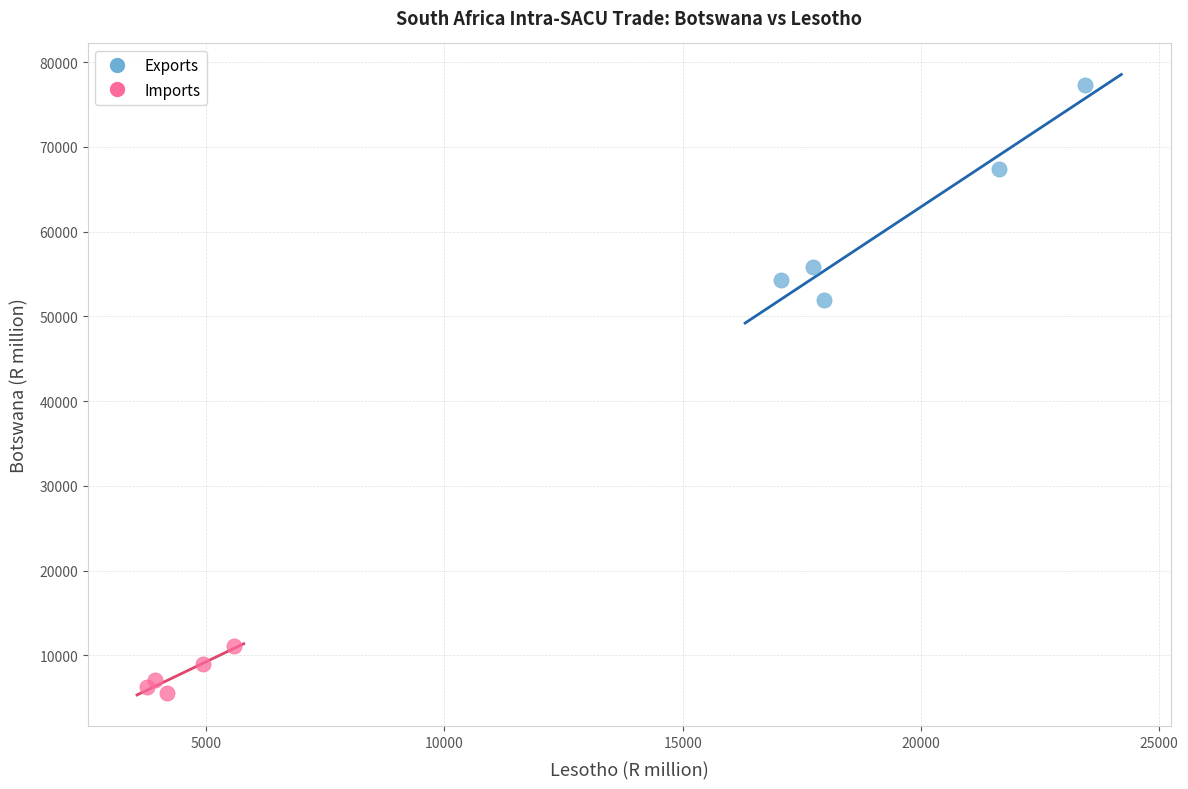

Which series has the largest Y range (max minus min)?

Exports